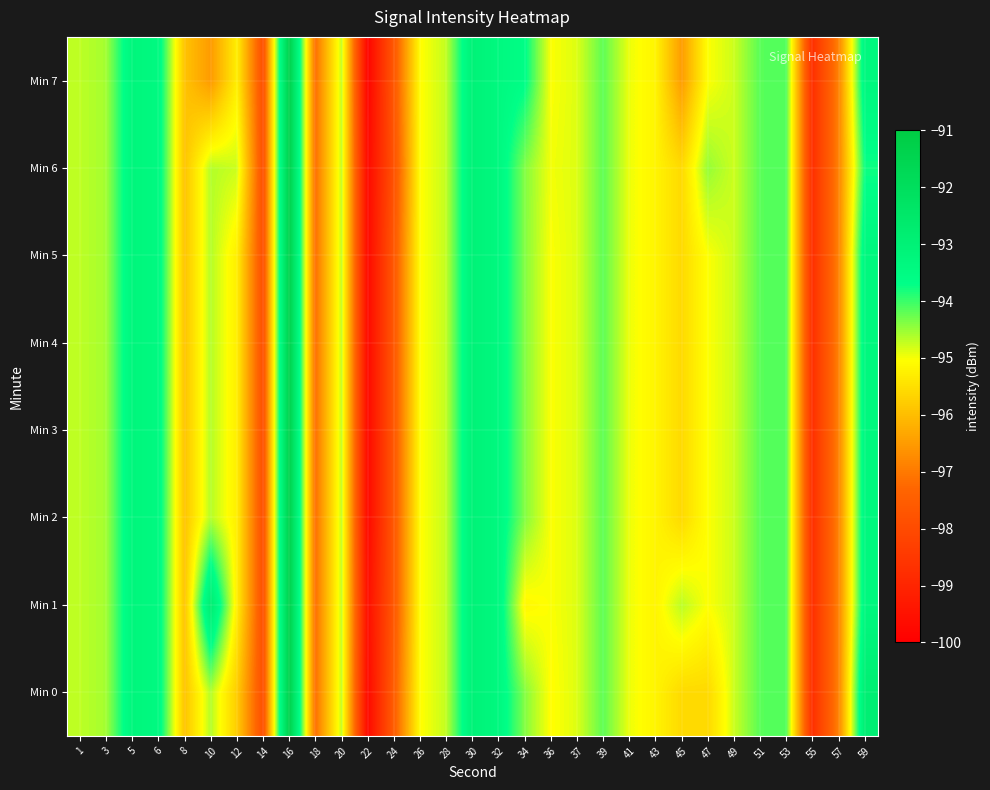

At how many categories does at least one series exceed -96?

25